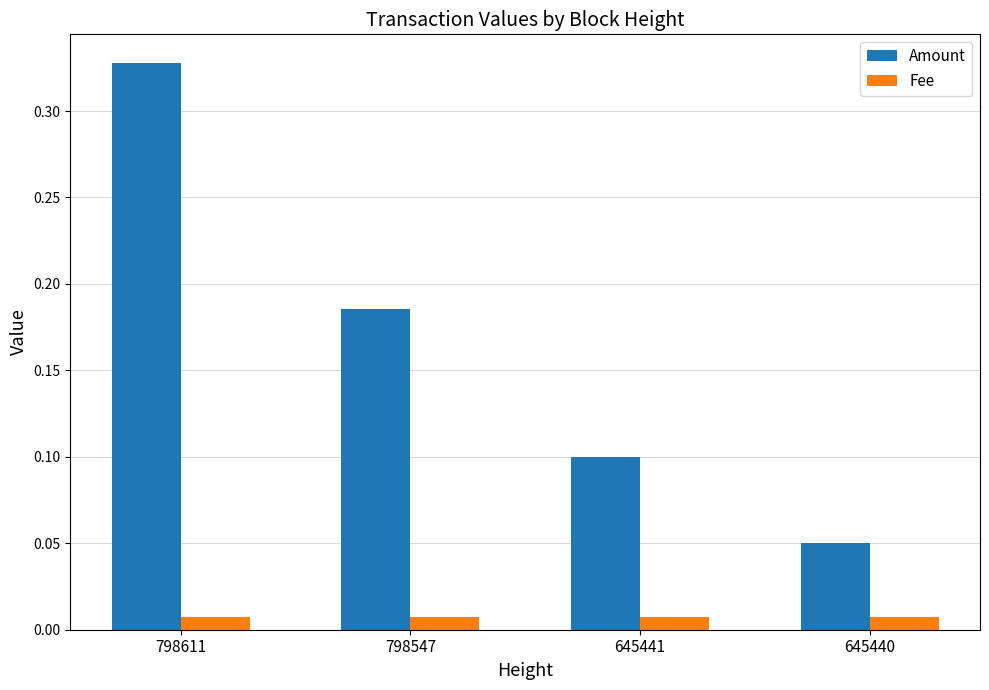

Which series changed the most between 798547 and 645440?

Amount